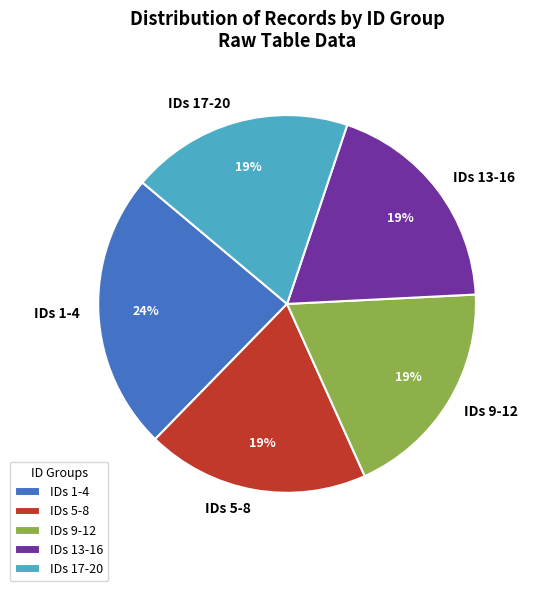

Does any single category account for the majority?

No